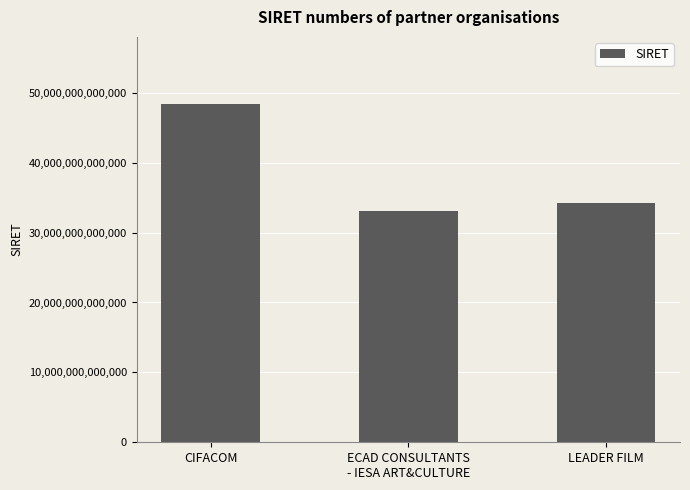

What is the change in value from CIFACOM to LEADER FILM?

-14096840999958